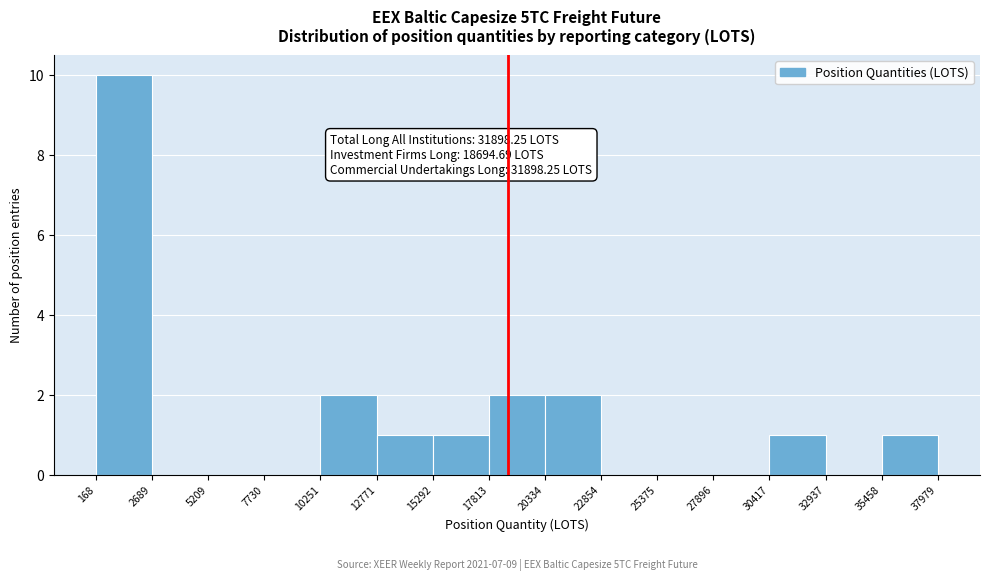

Over which range of the x-axis is the bar tallest?

168 to 2689